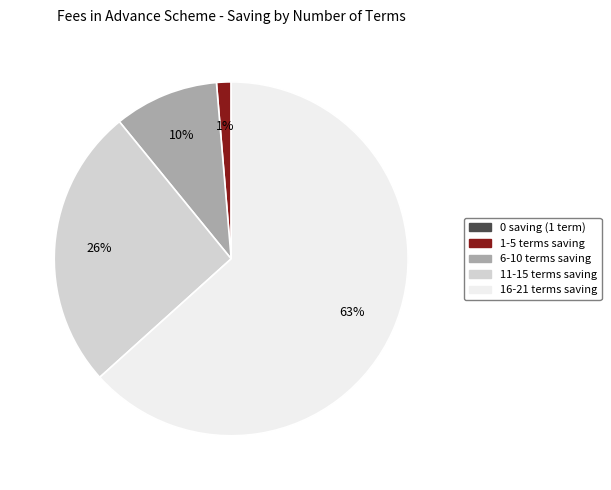

To the nearest percent, what is the average slice percentage?

20%